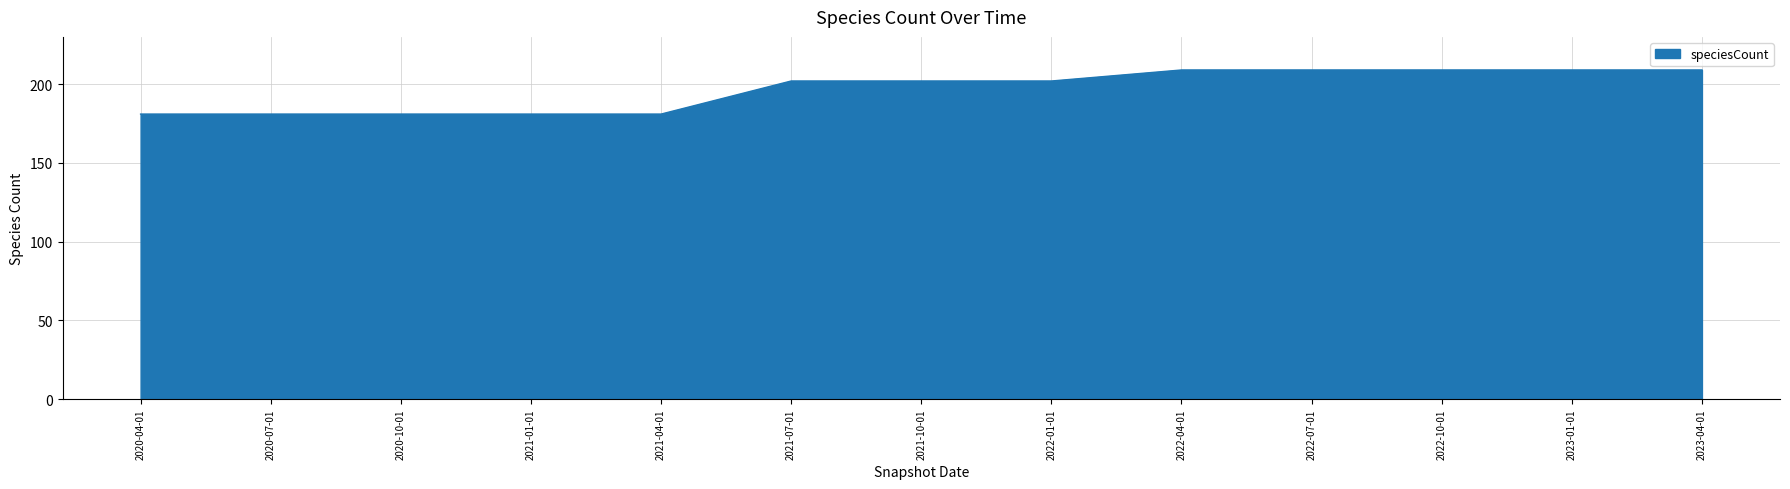

What is the maximum value shown in the chart?

209